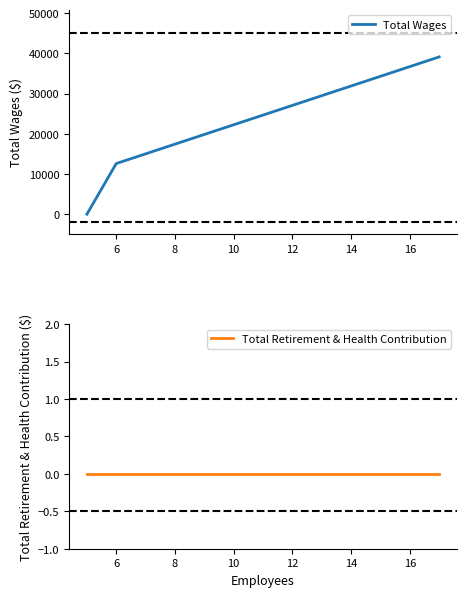

Is the value of Total Retirement & Health Contribution at 10 greater than the value of Total Wages at 6?

No